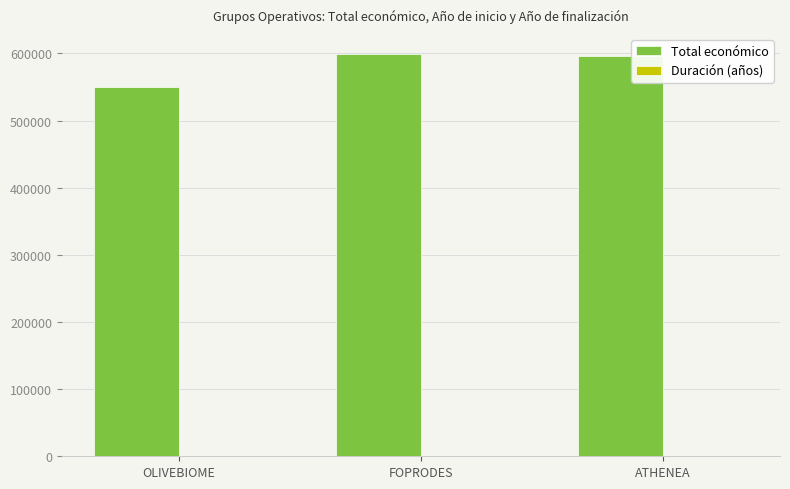

Which series has the largest total across all categories?

Total económico